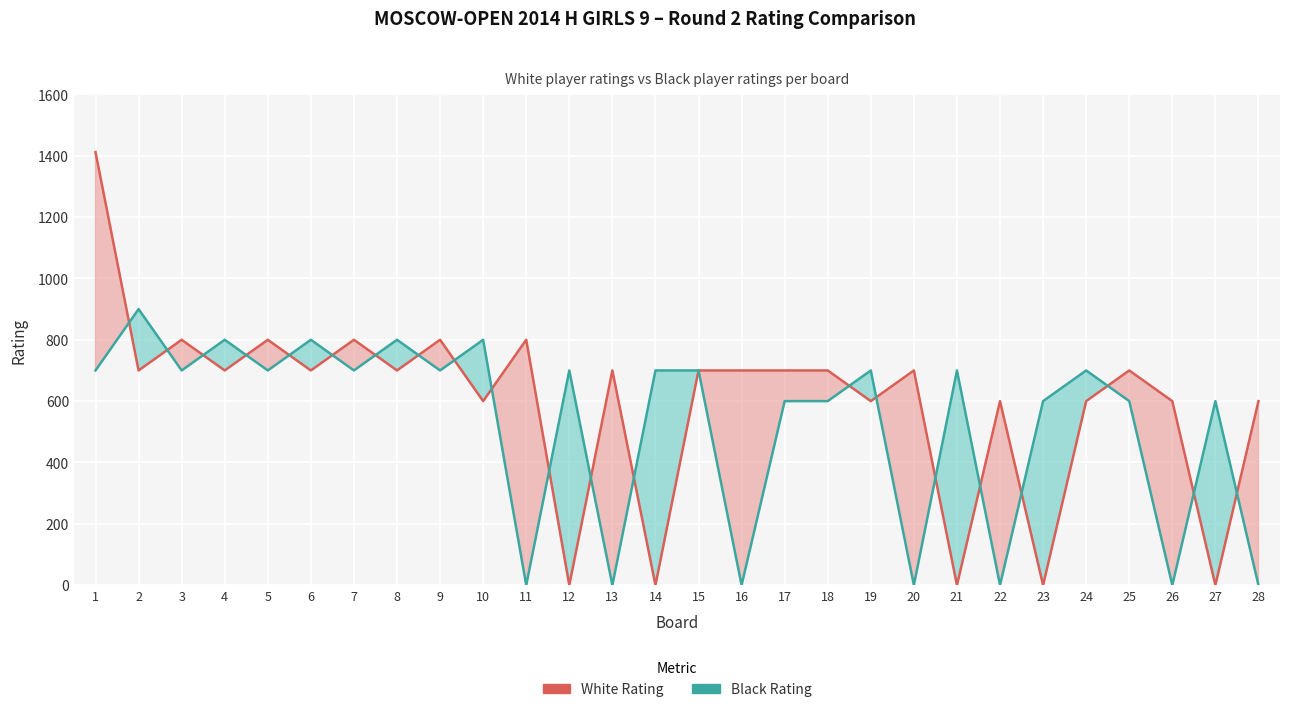

List the series in order of their overall mean, lowest first.

Black Rating, White Rating